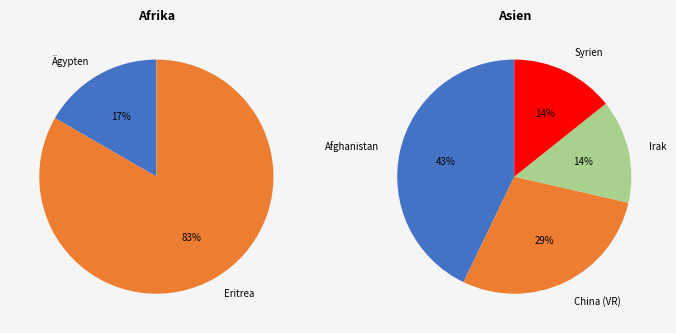

To the nearest percent, what portion does Afrika represent?

46%